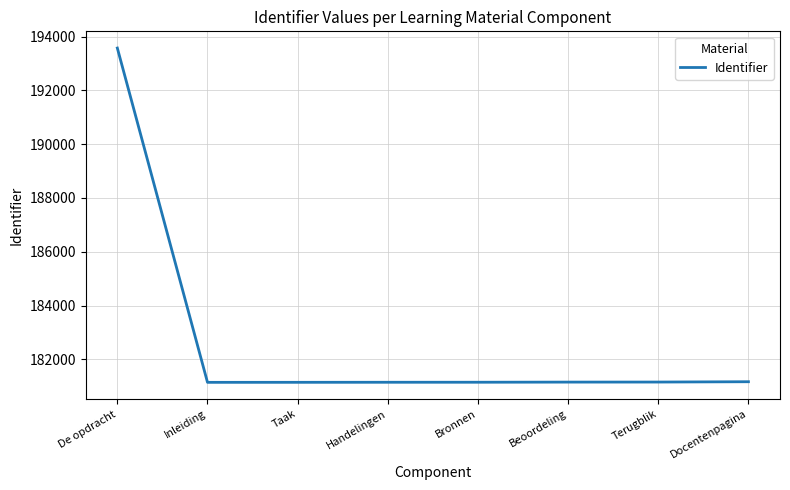

What is the maximum value shown in the chart?

193572